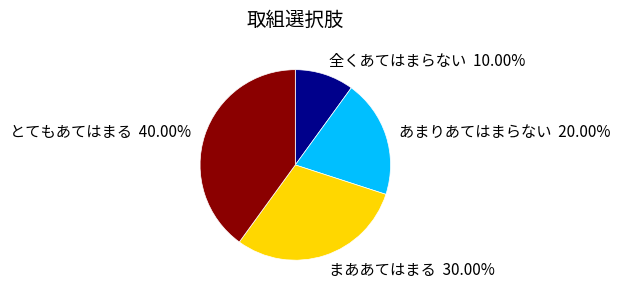

Is it true that あまりあてはまらない is 20% of the pie?

True